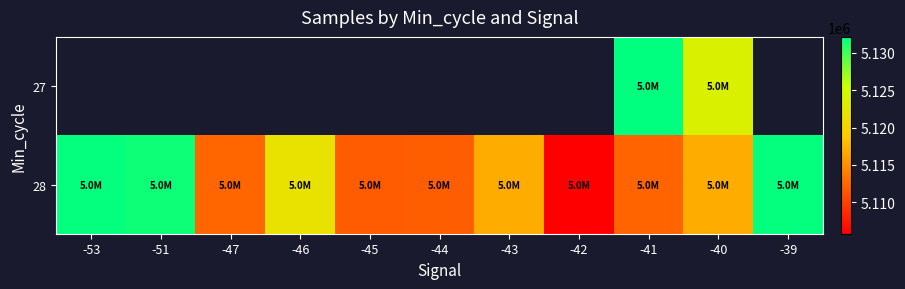

How many categories are shown in the chart?

11